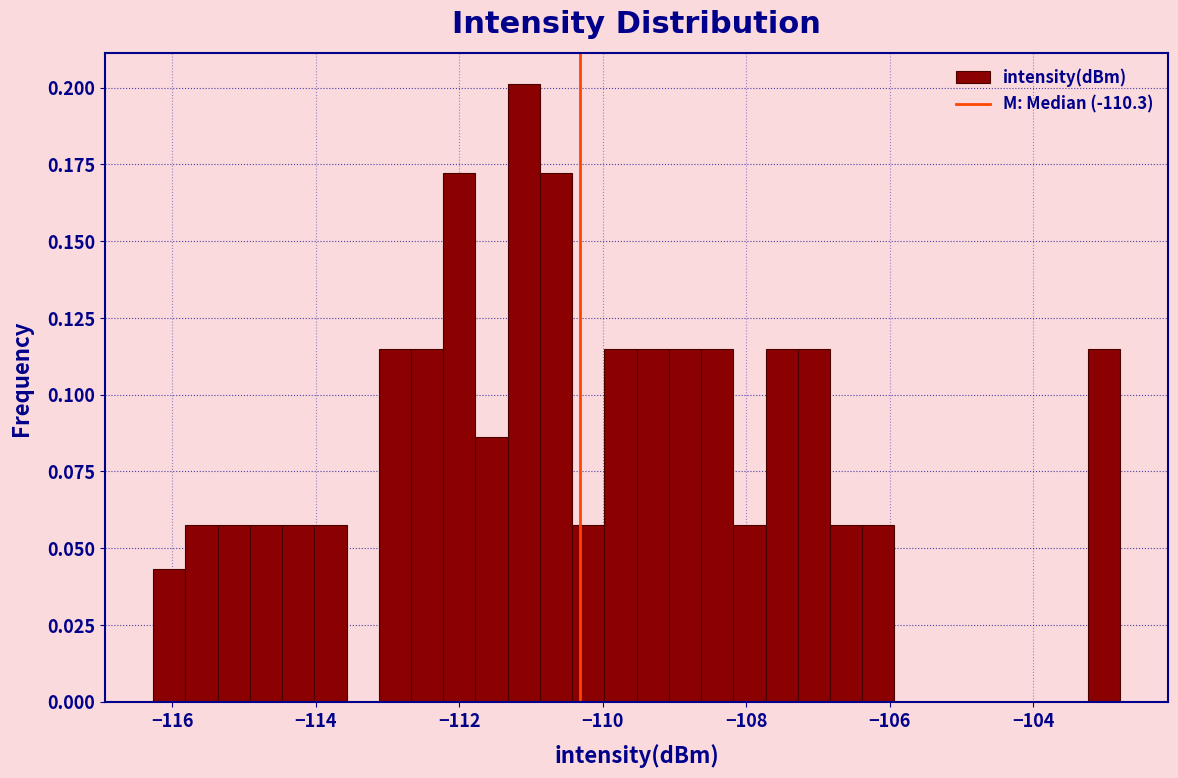

Around what value on the x-axis is the tallest bar? Give the approximate position of its centre, as read against the axis.

-111.0